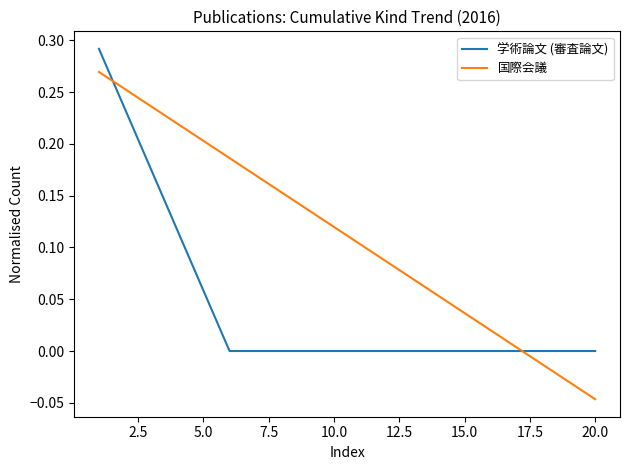

Which series has the widest spread of values?

国際会議